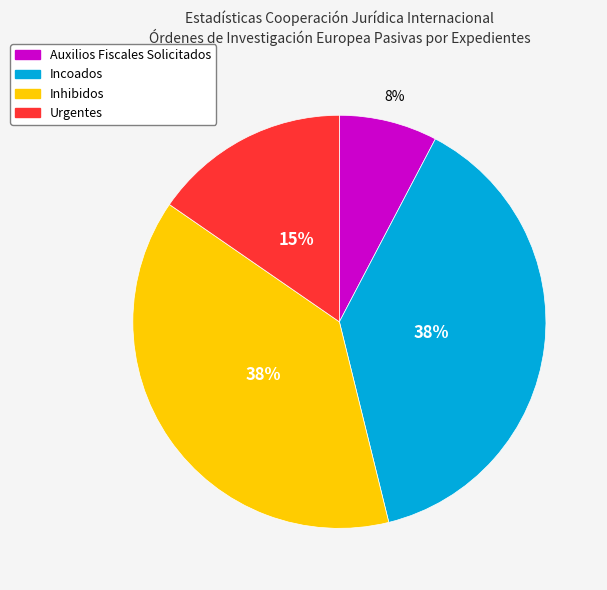

To the nearest percent, what is the average slice percentage?

25%